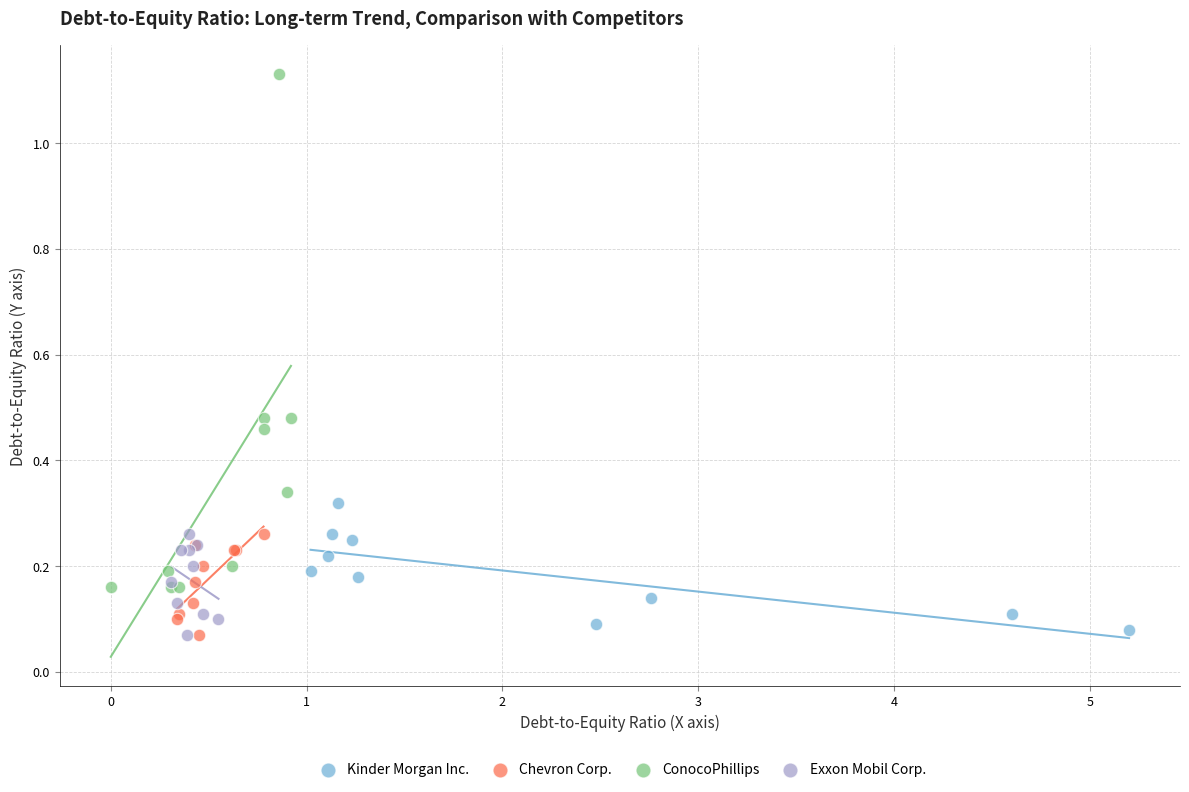

Which series reaches the maximum Y coordinate?

ConocoPhillips